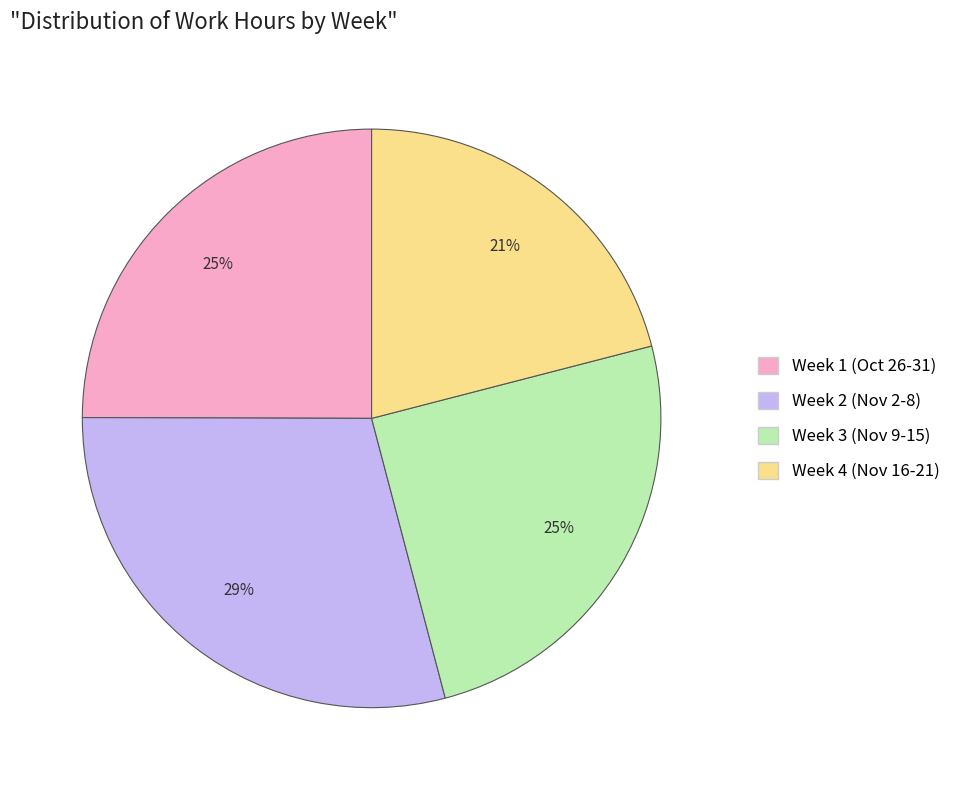

To the nearest percent, what is the difference between the largest and smallest slice percentages?

8%